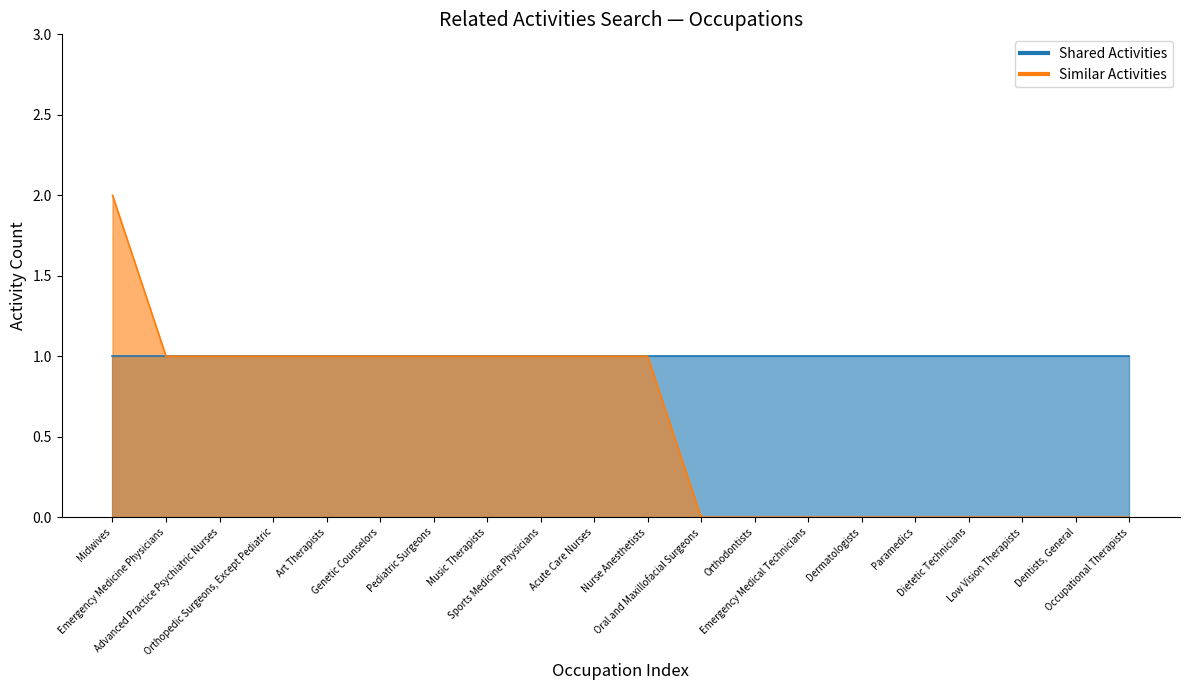

At which label does the data first exceed 1?

Midwives